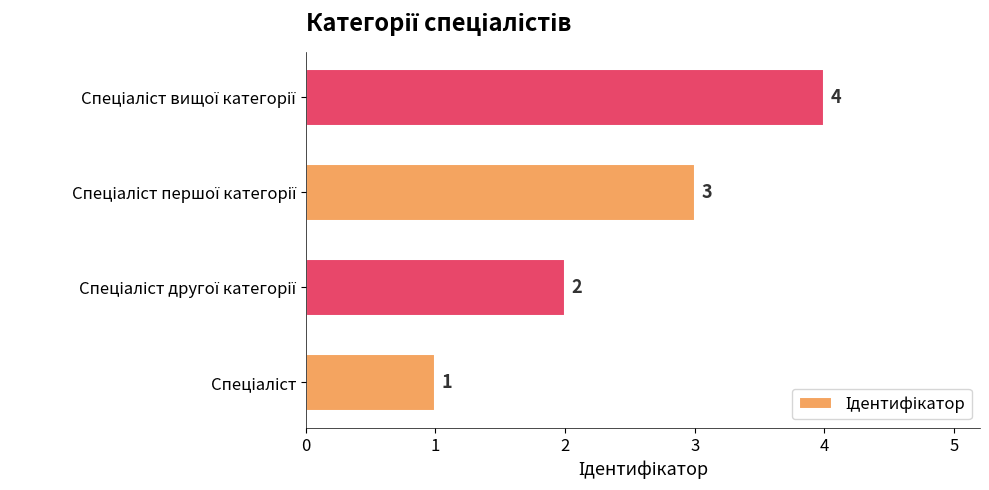

What is the difference between the maximum and minimum values?

3